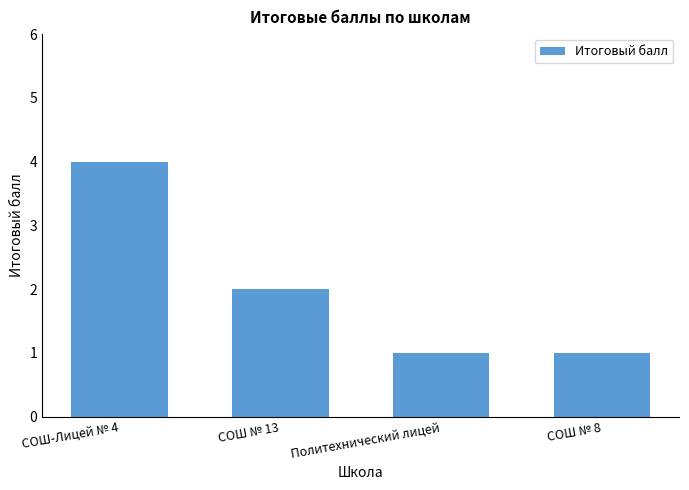

Does the chart contain stacked bars?

No